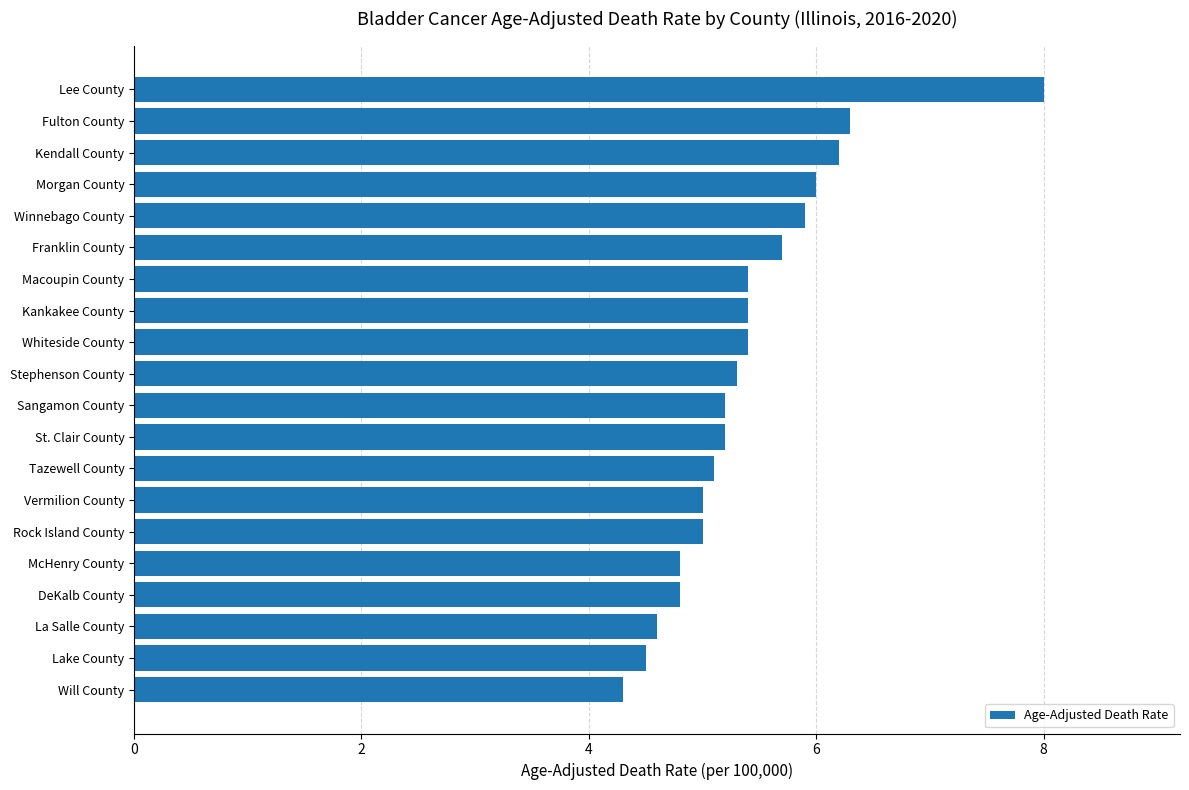

True or false: the data shows 1.0 at La Salle County.

False